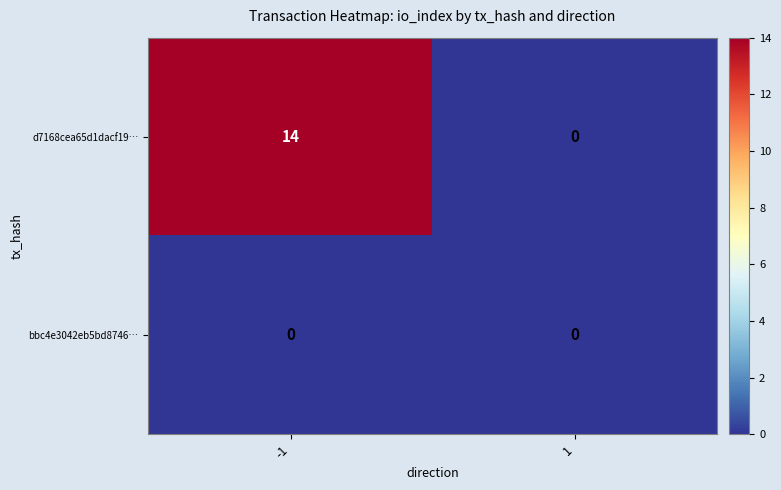

Which series changed the most between -1 and 1?

d7168cea65d1dacf19…